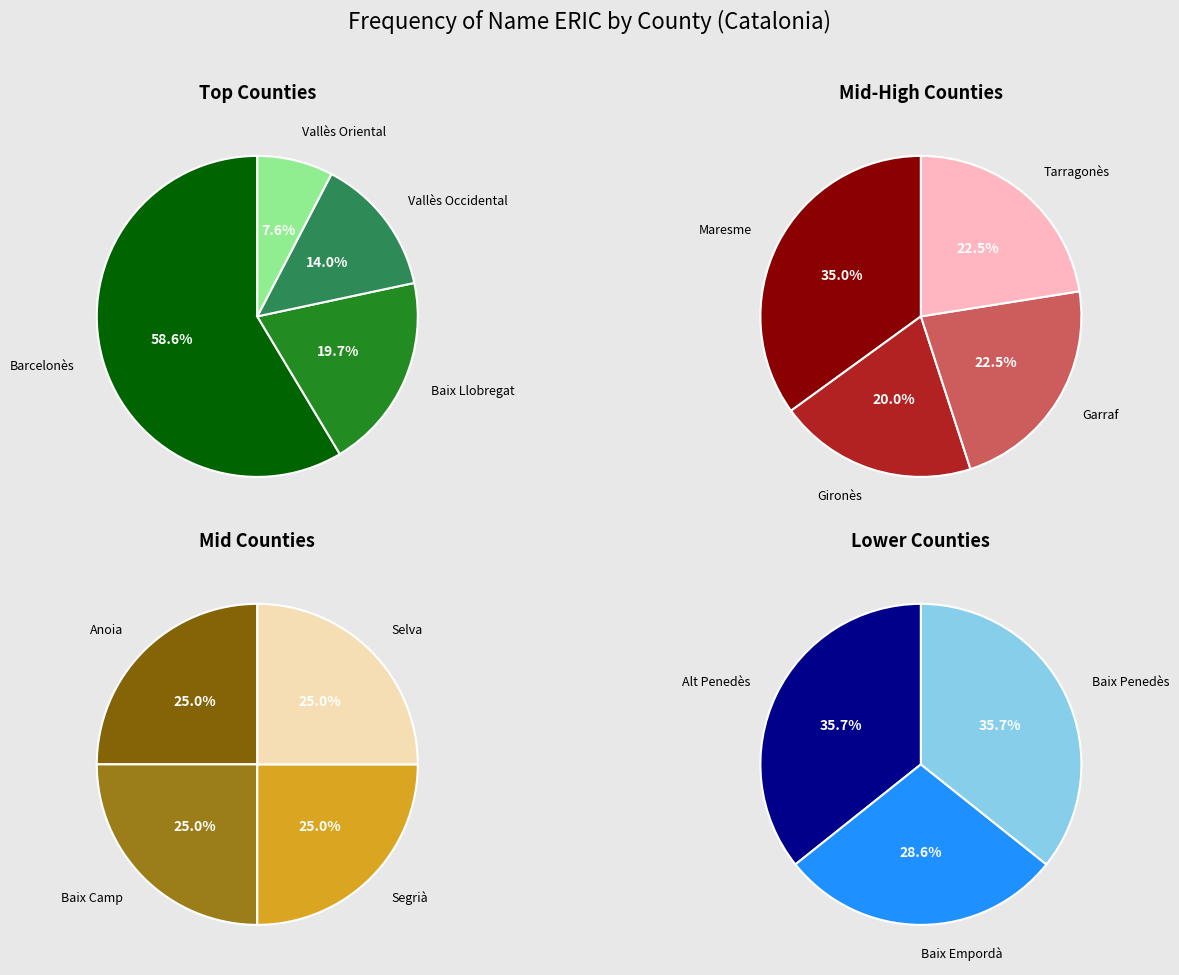

Rank the categories by value from lowest to highest.

Baix Empordà, Alt Penedès, Baix Penedès, Anoia, Baix Camp, Segrià, Selva, Gironès, Garraf, Tarragonès, Vallès Oriental, Maresme, Vallès Occidental, Baix Llobregat, Barcelonès